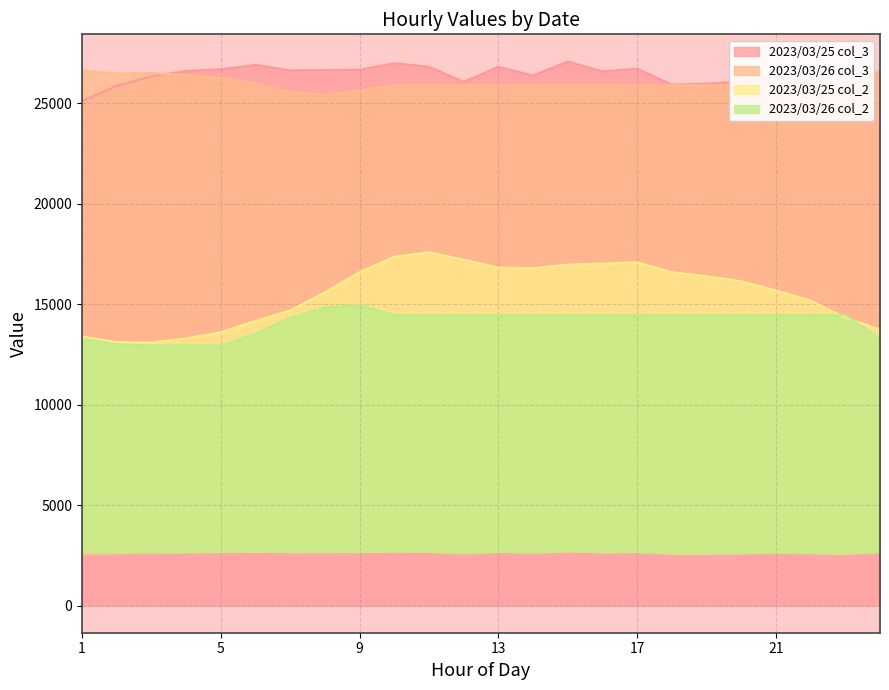

What is the value of the 2023/03/26 col_3 point at the 2nd from the left?

26476